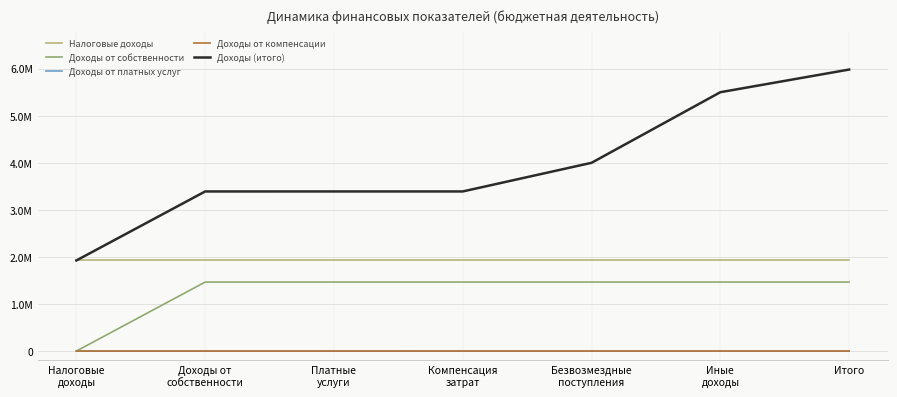

At Налоговые
доходы, list the series in order from largest to smallest.

Налоговые доходы, Доходы (итого), Доходы от собственности, Доходы от платных услуг, Доходы от компенсации